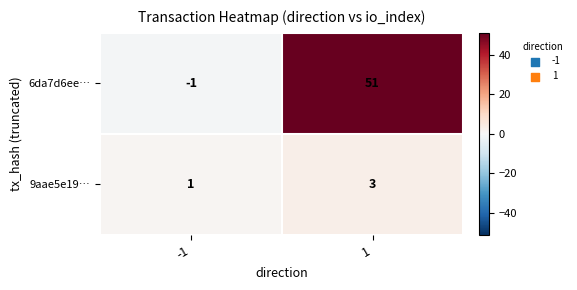

True or false: 9aae5e19… has a value of 1 at -1.

True